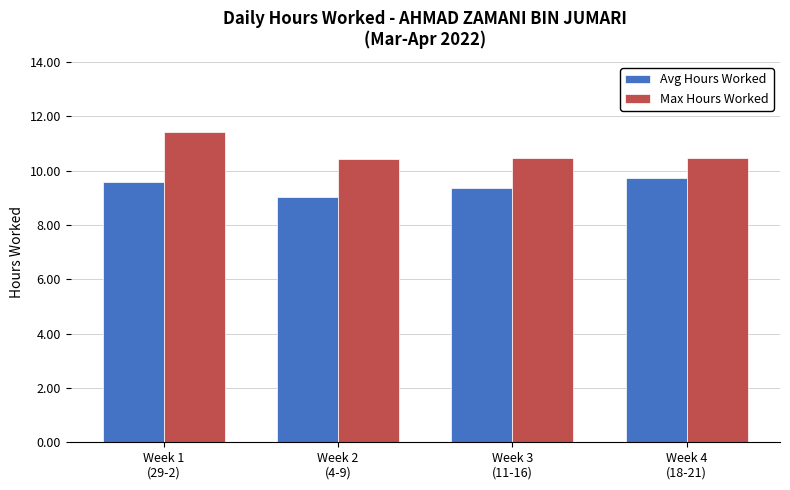

Is it true that Avg Hours Worked equals 6.1 at Week 3
(11-16)?

False